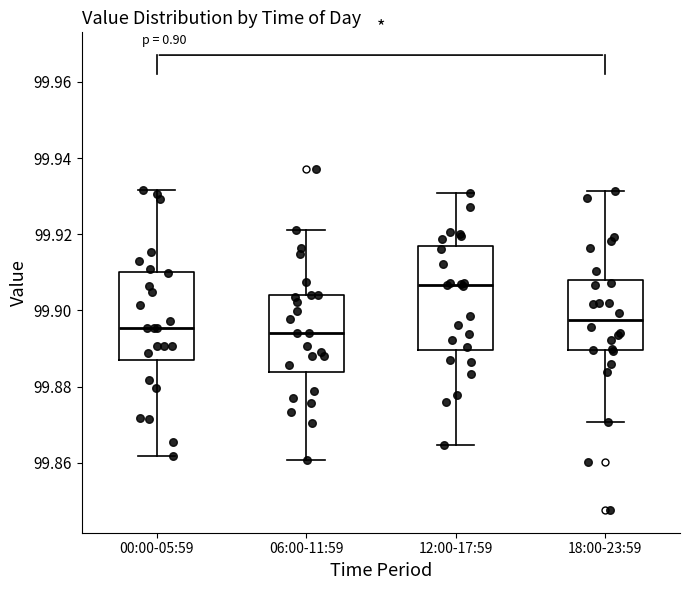

Which box is the tallest, from its lower edge to its upper edge?

12:00-17:59